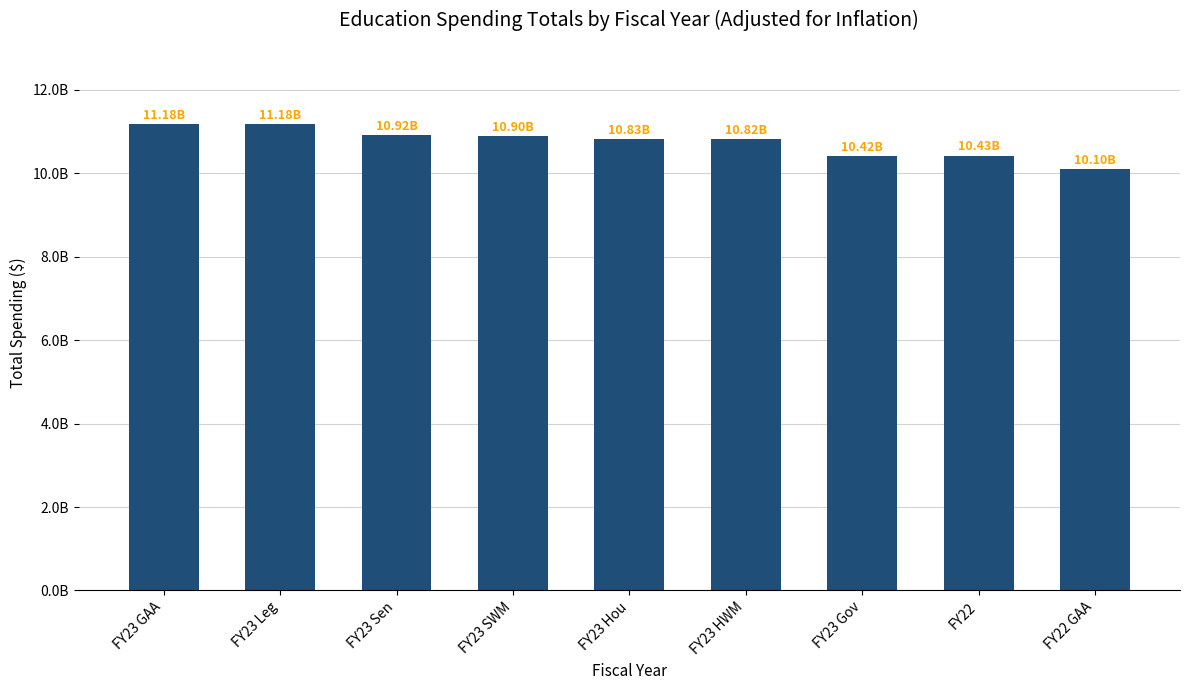

What is the ratio of the value at FY22 GAA to the value at FY23 GAA?

0.9